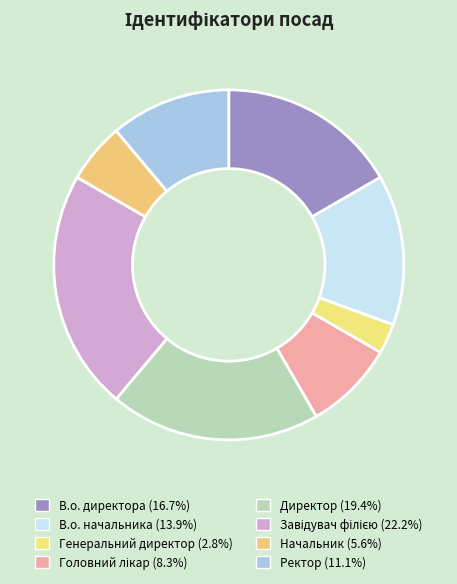

Combined, what portion of the pie is Генеральний директор and Начальник?

8.3%